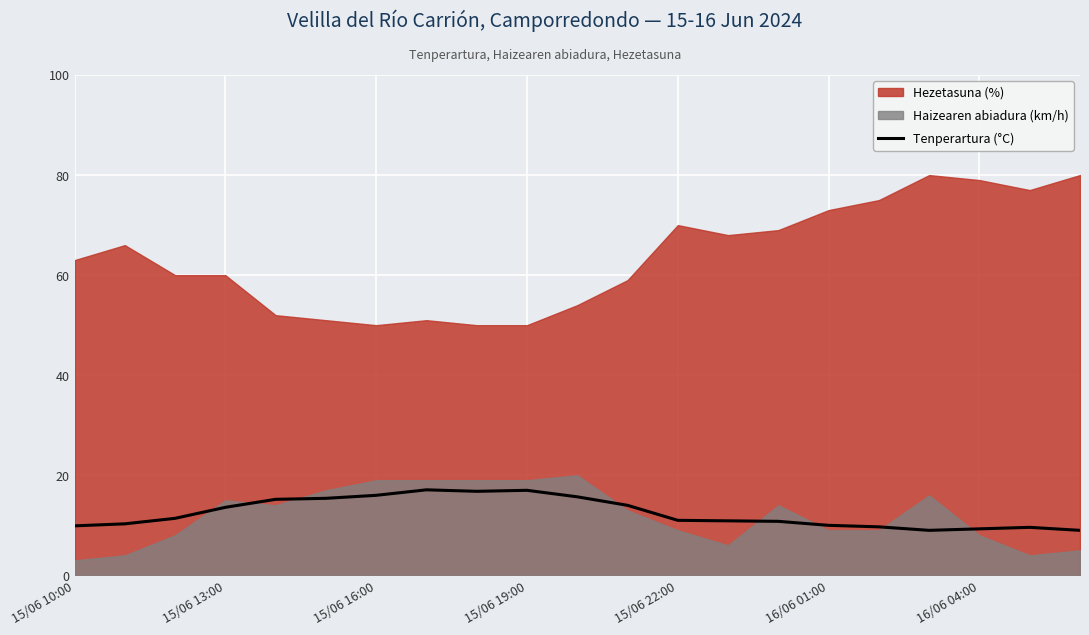

What is the average value?

12.5